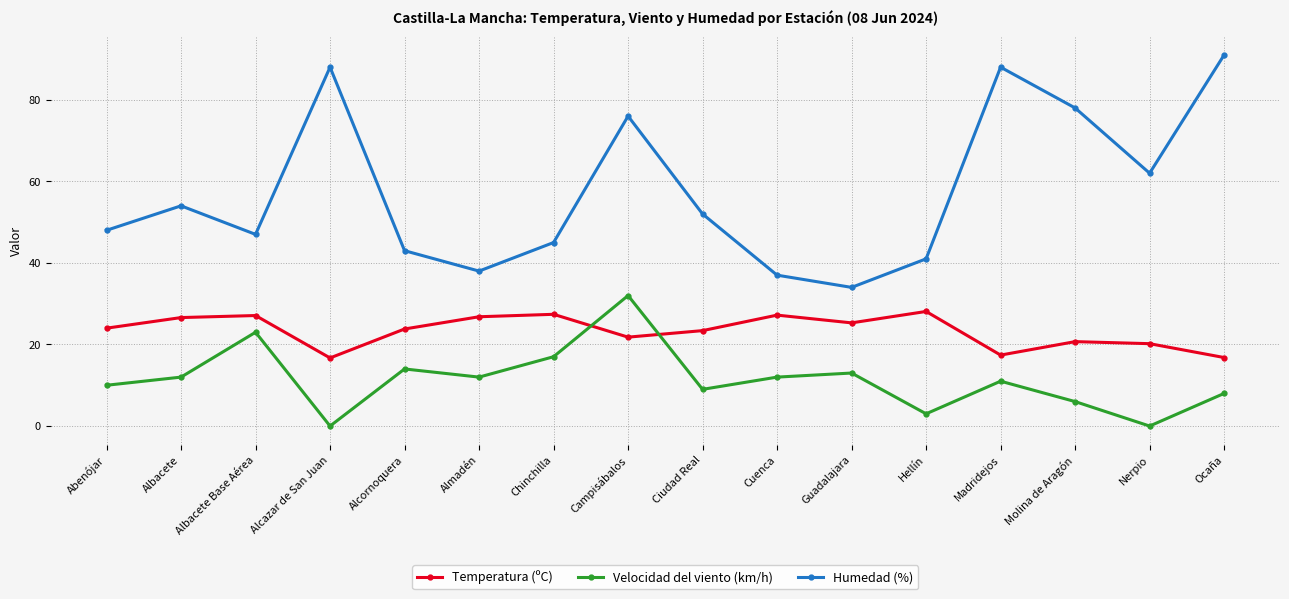

What is the sum of the Temperatura (ºC) values at Nerpio and Madridejos?

37.6